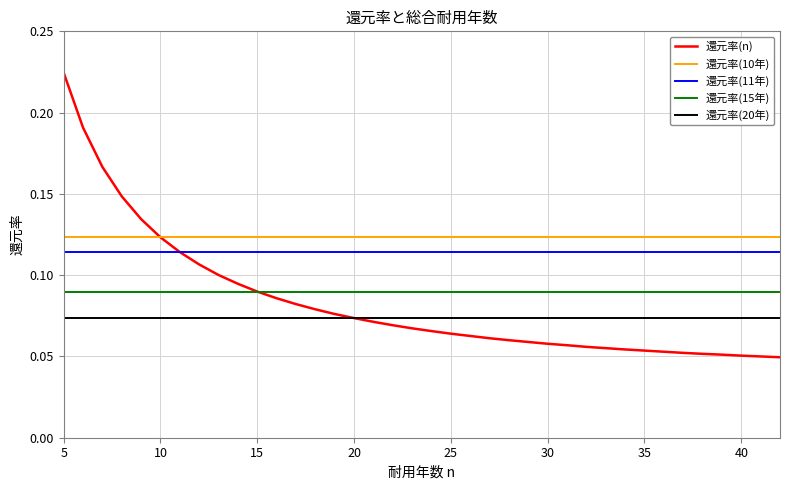

Does the chart have visible grid lines?

Yes